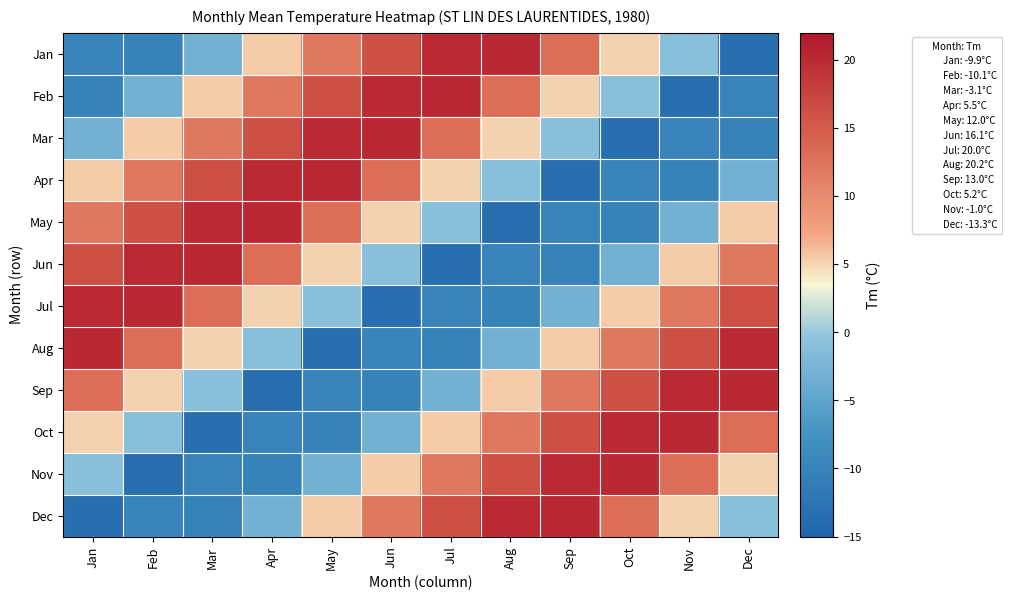

What is the minimum value shown in the chart?

-13.3